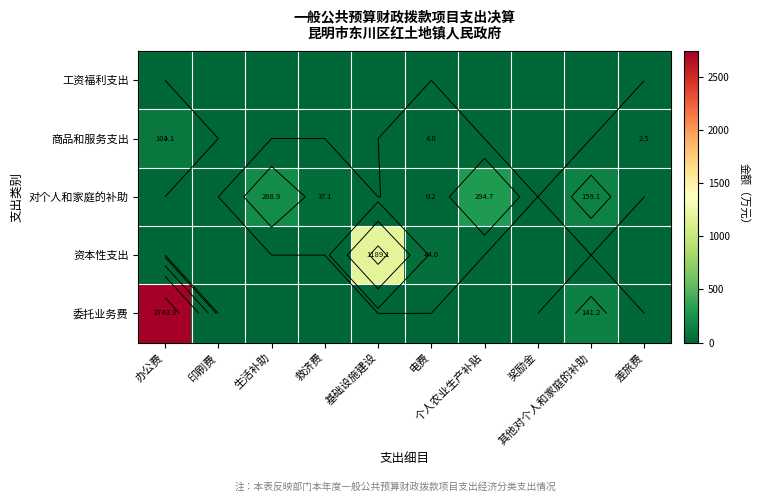

Which series has the widest spread of values?

委托业务费